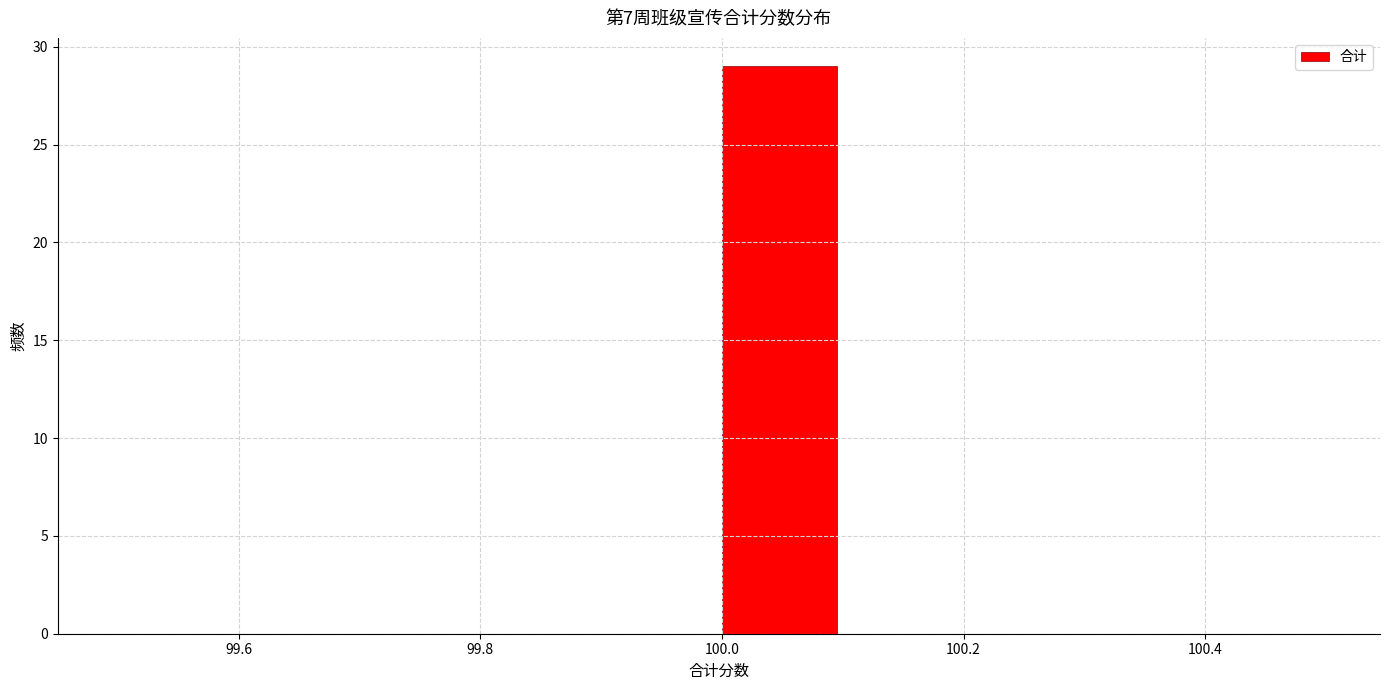

What is the height of the bar covering 100.0 to 100.1 on the x-axis? The values are not printed on the chart, so give them approximately, as read against the axis.

29